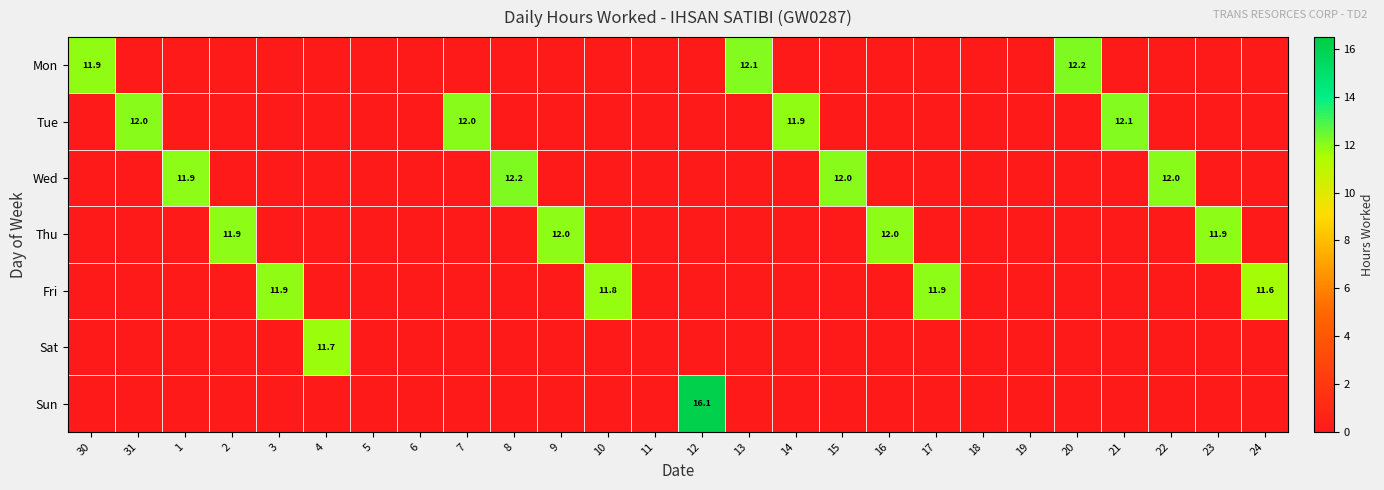

At which category is the sum across all series the highest?

12